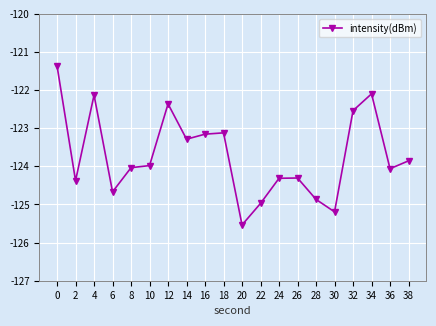

Where is the first local maximum?

4